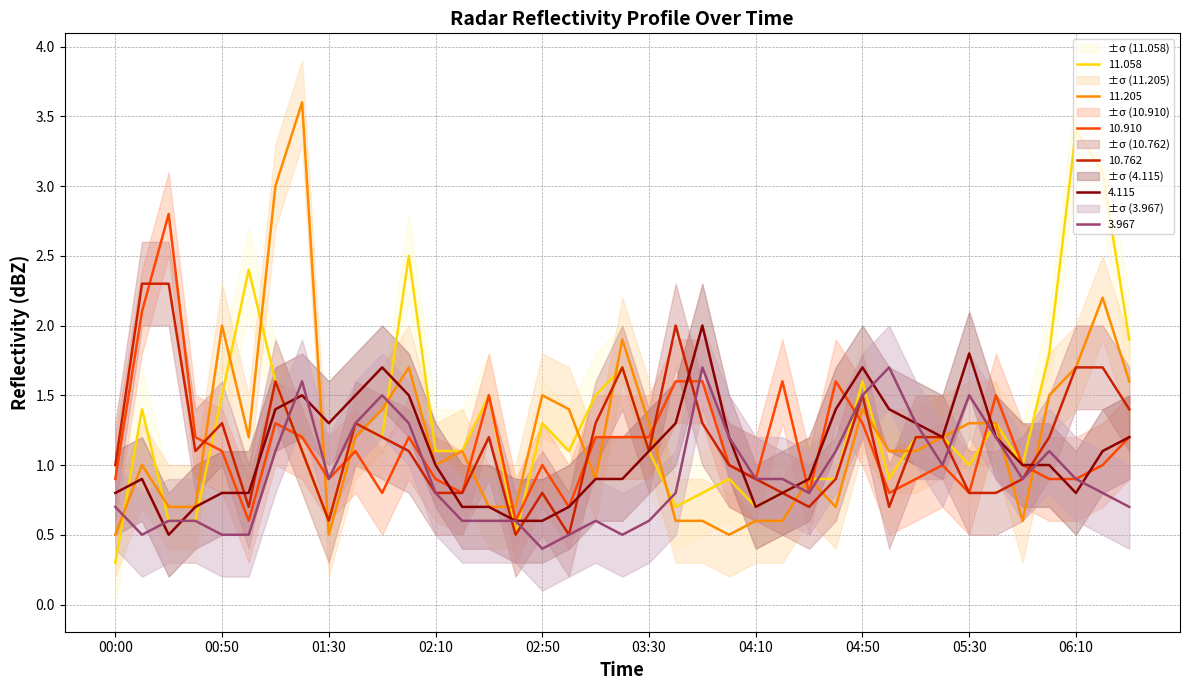

What is the difference between the maximum and minimum values in the 4.115 series?

1.5